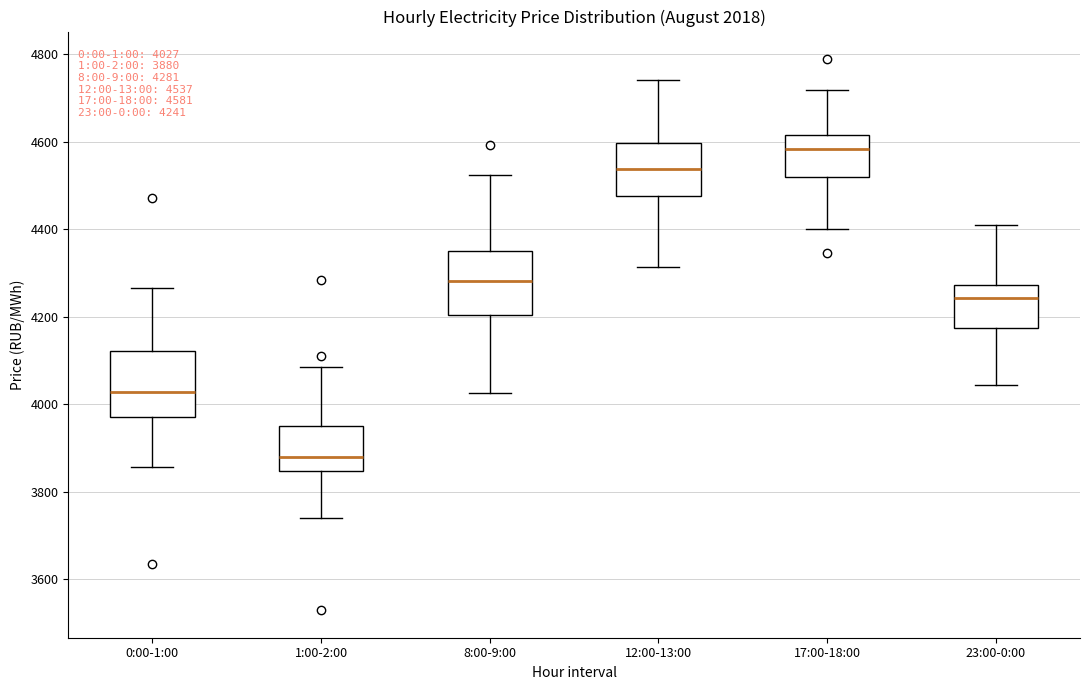

Which box's median line is the highest?

17:00-18:00